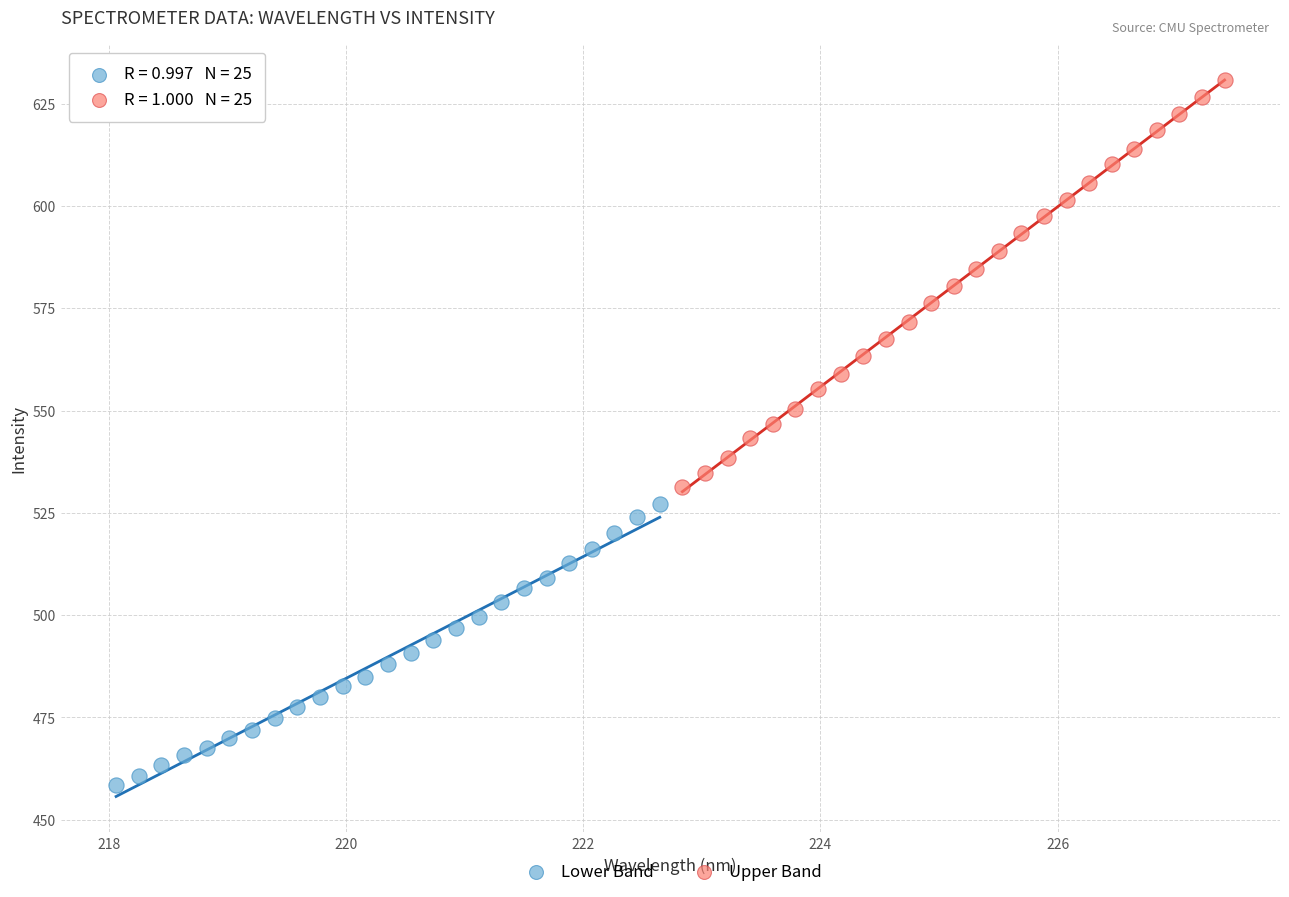

What are all the series names shown in the legend?

Lower Band, Upper Band